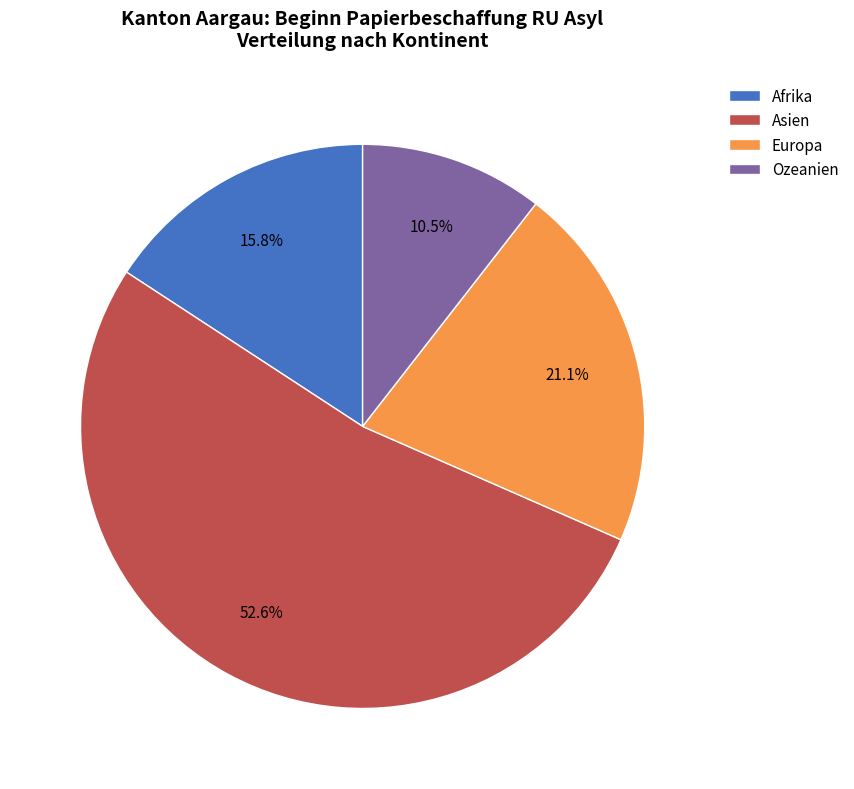

Which slice is the smallest?

Ozeanien